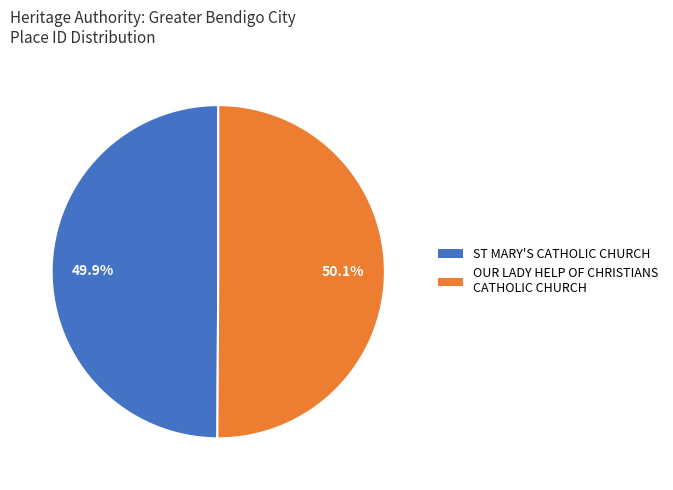

Is it true that OUR LADY HELP OF CHRISTIANS CATHOLIC CHURCH is 50% of the pie?

True